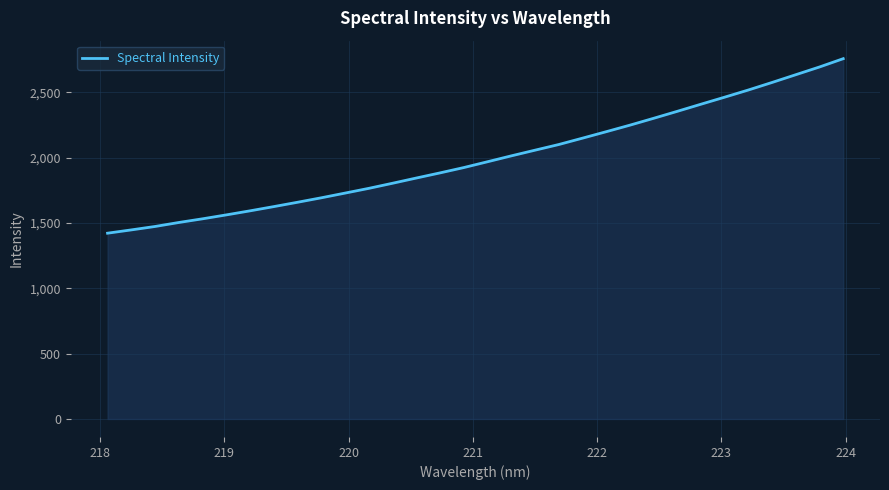

What is the difference between the maximum and minimum values?

1336.3